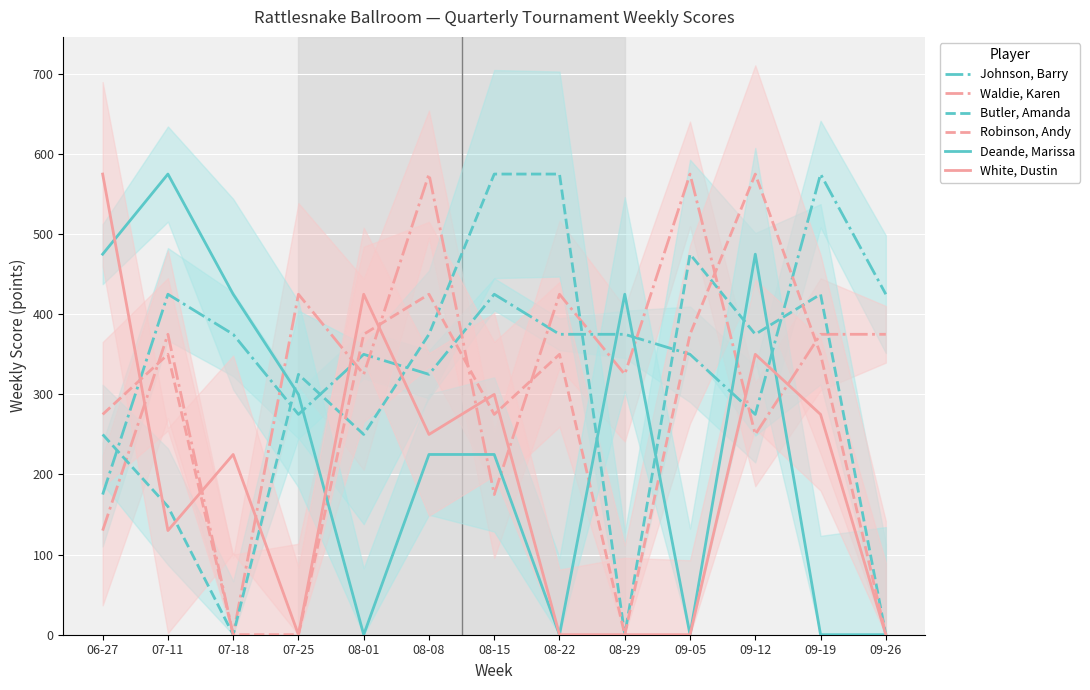

Which category has the highest value in the Robinson, Andy series?

09-12